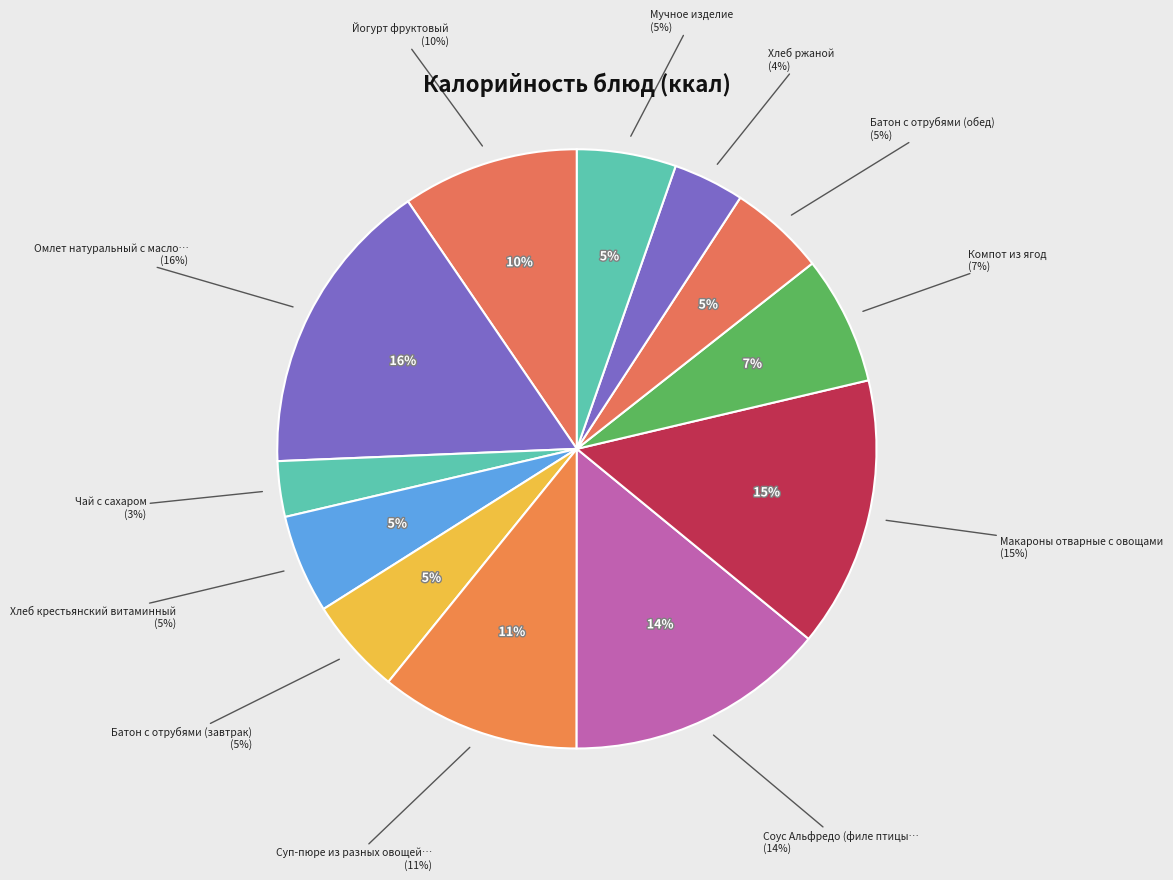

Count the number of slices in the pie.

12